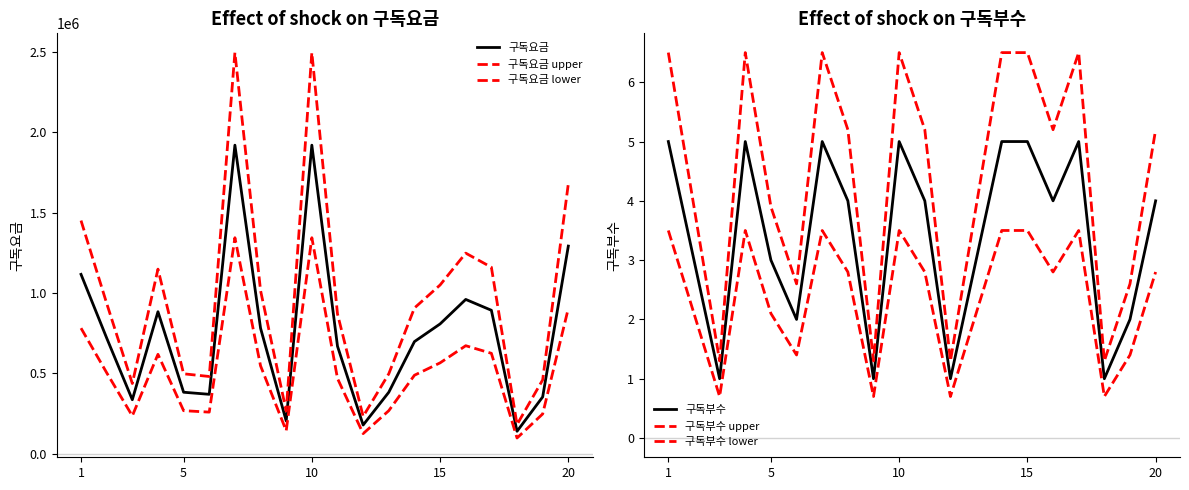

Rank the series by their maximum value, from lowest to highest.

구독부수 lower, 구독부수, 구독부수 upper, 구독요금 lower, 구독요금, 구독요금 upper